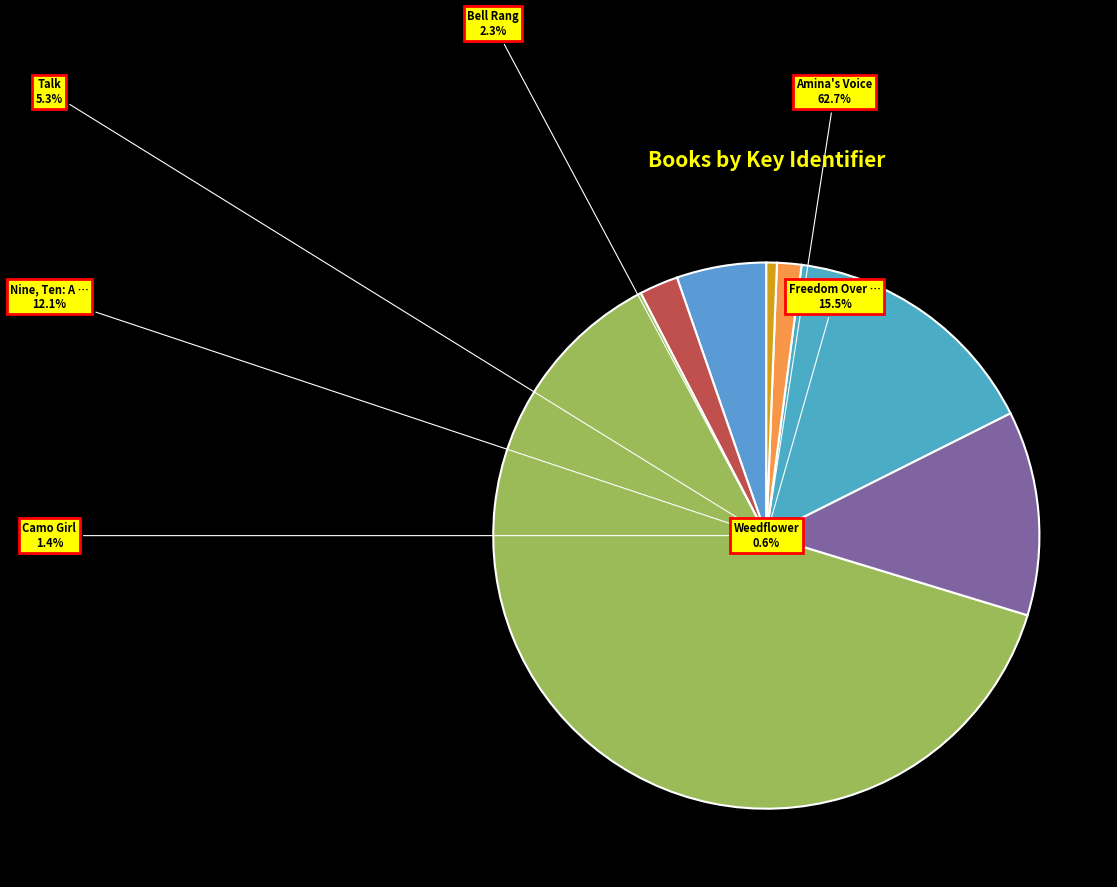

The Amina's Voice slice represents 57% of the pie. True or false?

False